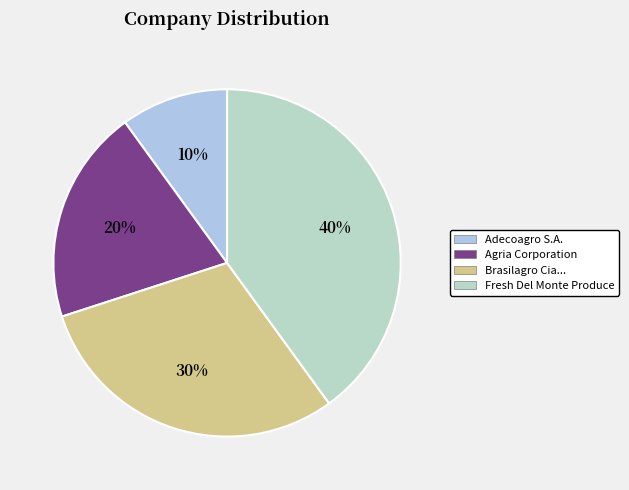

How many slices are in this pie chart?

4